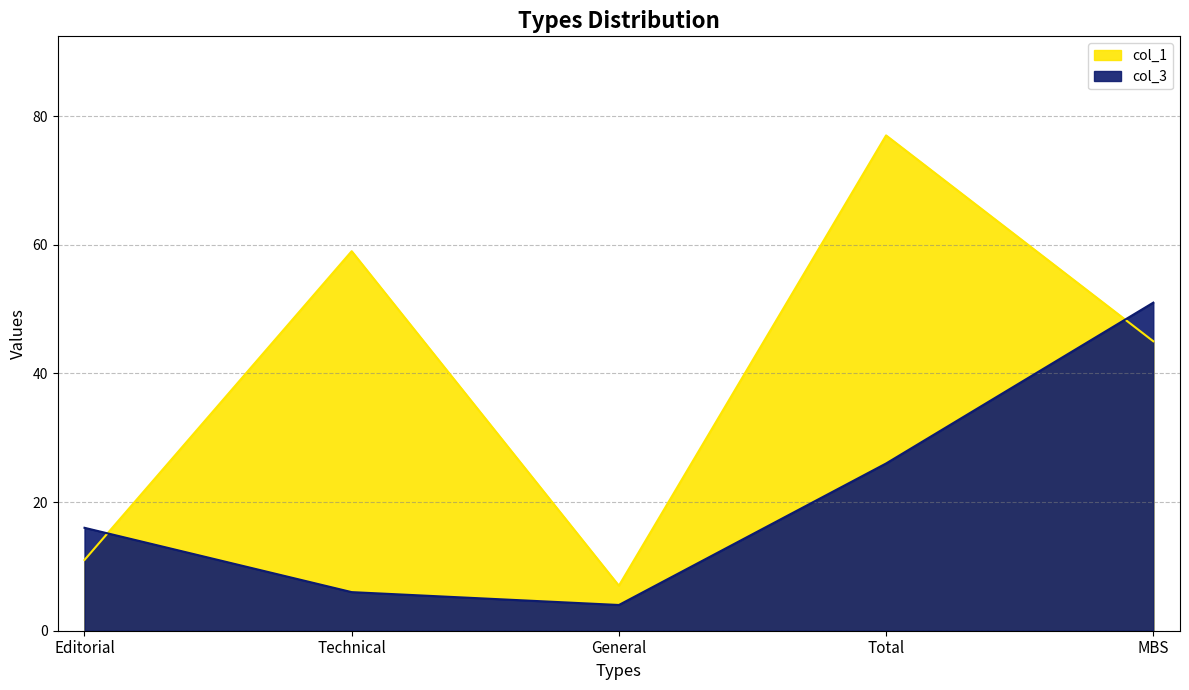

What is the spread (max minus min) of values at General?

3